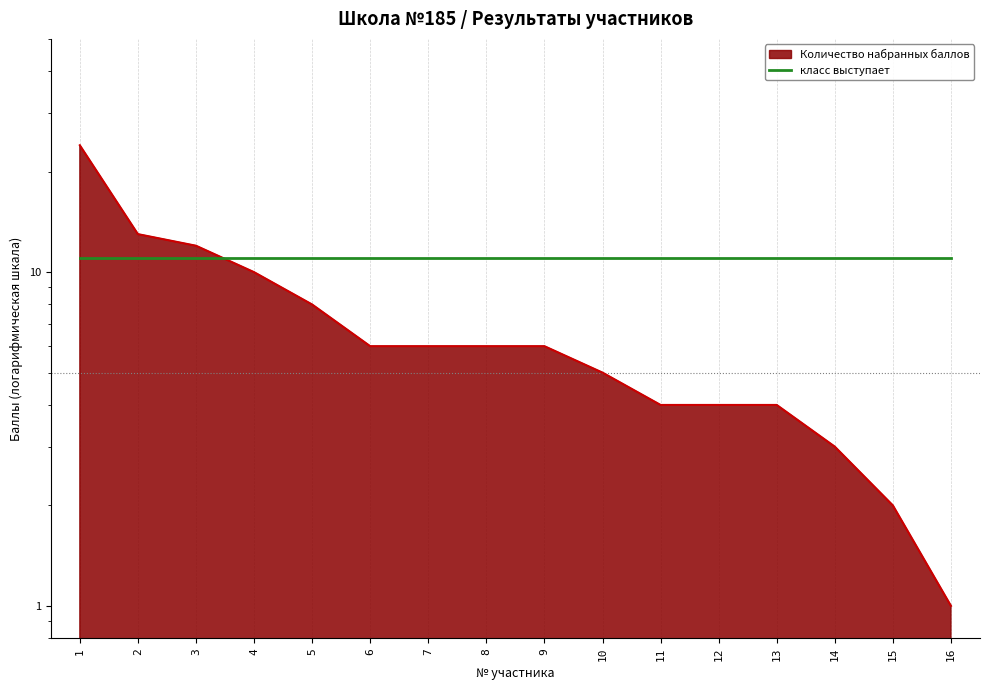

What is the difference between the maximum and minimum values?

23